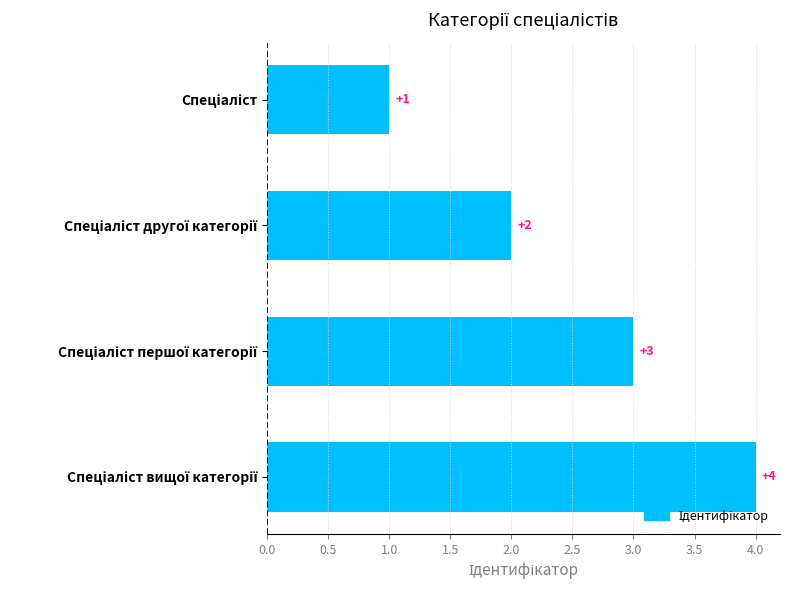

What is the value of the 3rd bar from the top?

3